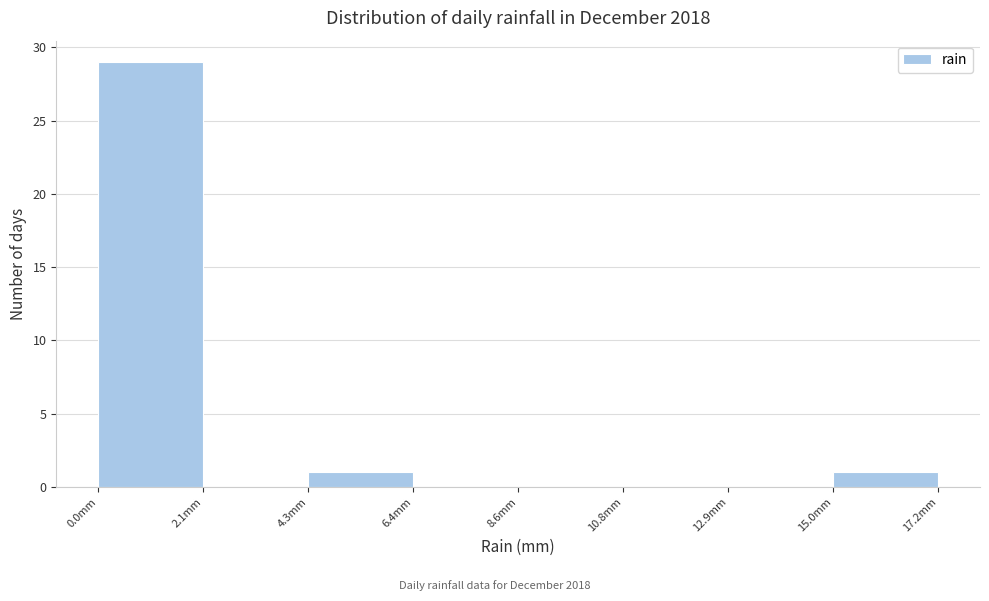

Reading left to right, list every bar in this chart as the range it spans on the x-axis followed by its height. Neither the bar edges nor the heights are printed on the chart, so give them approximately, as read against the axes.

0.00 to 2.15: 29
2.15 to 4.30: 0
4.30 to 6.45: 1
6.45 to 8.60: 0
8.60 to 10.75: 0
10.75 to 12.90: 0
12.90 to 15.05: 0
15.05 to 17.20: 1